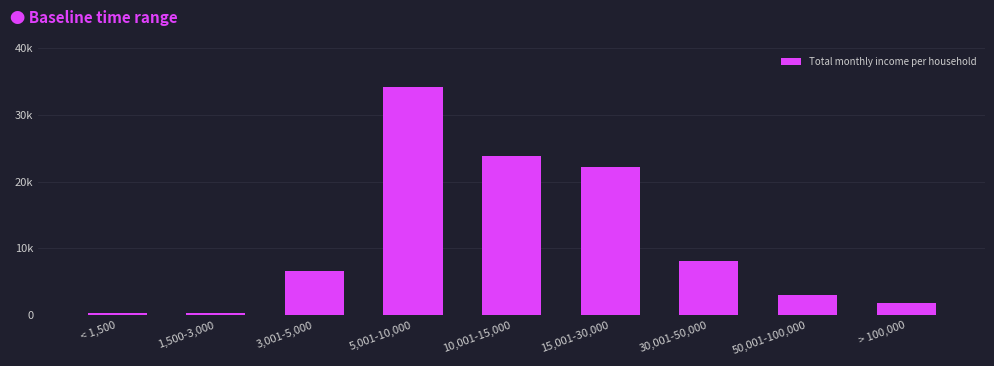

Does the chart contain any negative values?

No